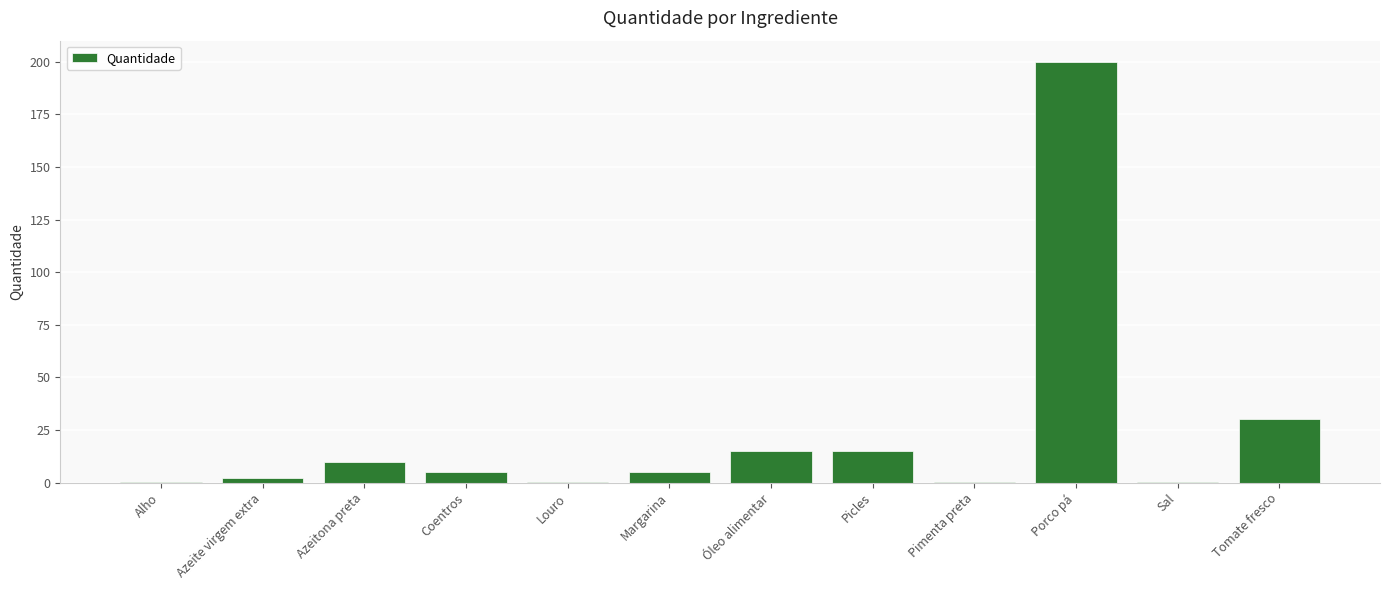

Which label corresponds to the largest value in the chart?

Porco pá